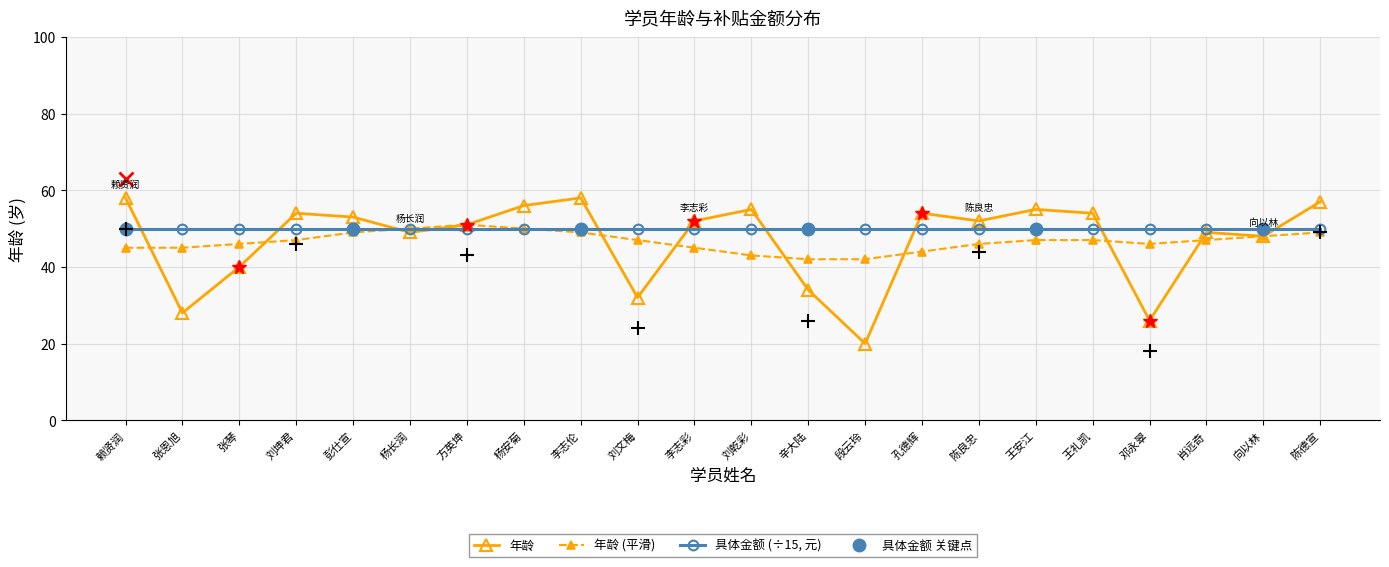

Reading left to right, list all the values displayed in this chart.

58	28	40	54	53	49	51	56	58	32	52	55	34	20	54	52	55	54	26	49	48	57